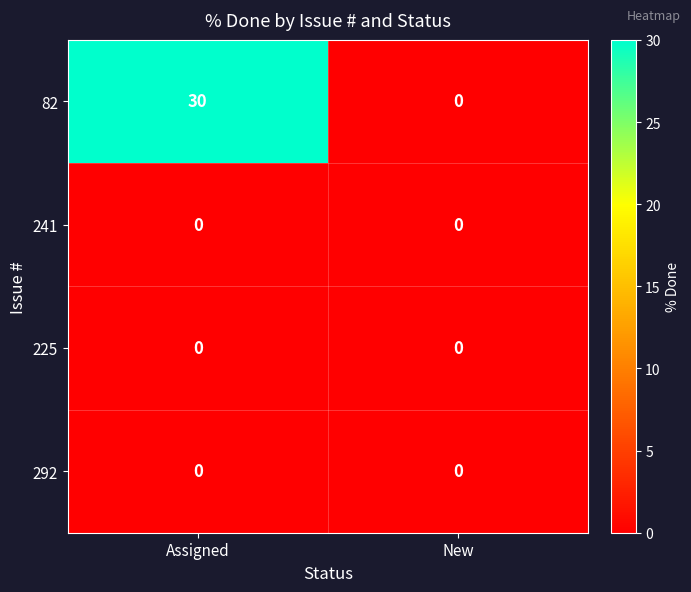

How many categories are shown in the chart?

2